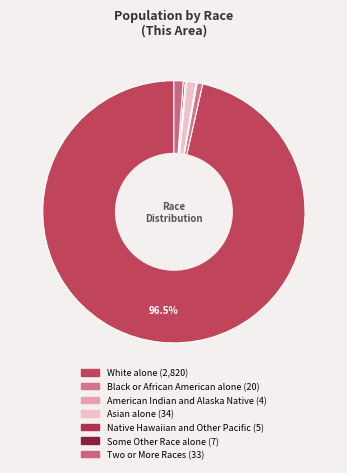

What is the smallest slice in the pie chart?

American Indian and Alaska Native